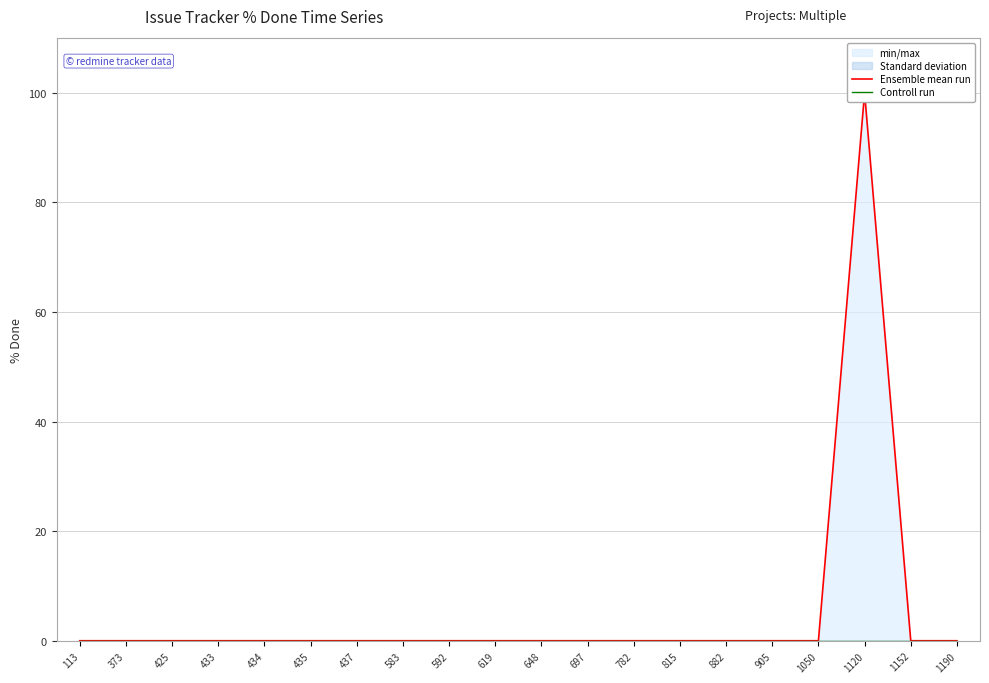

Does the chart display data point markers on the line(s)?

No